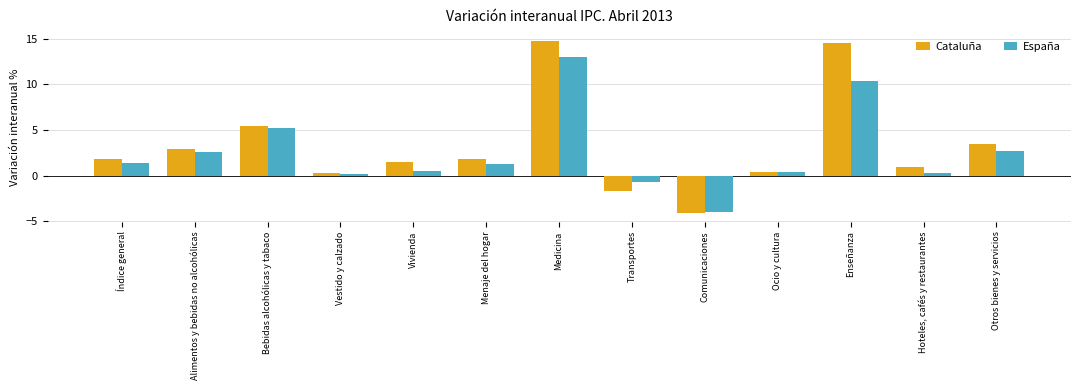

Reading left to right, extract all data points from this chart.

Cataluña: 1.8	2.9	5.4	0.3	1.5	1.8	14.8	-1.7	-4.1	0.4	14.5	0.9	3.5
España: 1.4	2.6	5.2	0.2	0.5	1.3	13.0	-0.7	-4.0	0.4	10.4	0.3	2.7